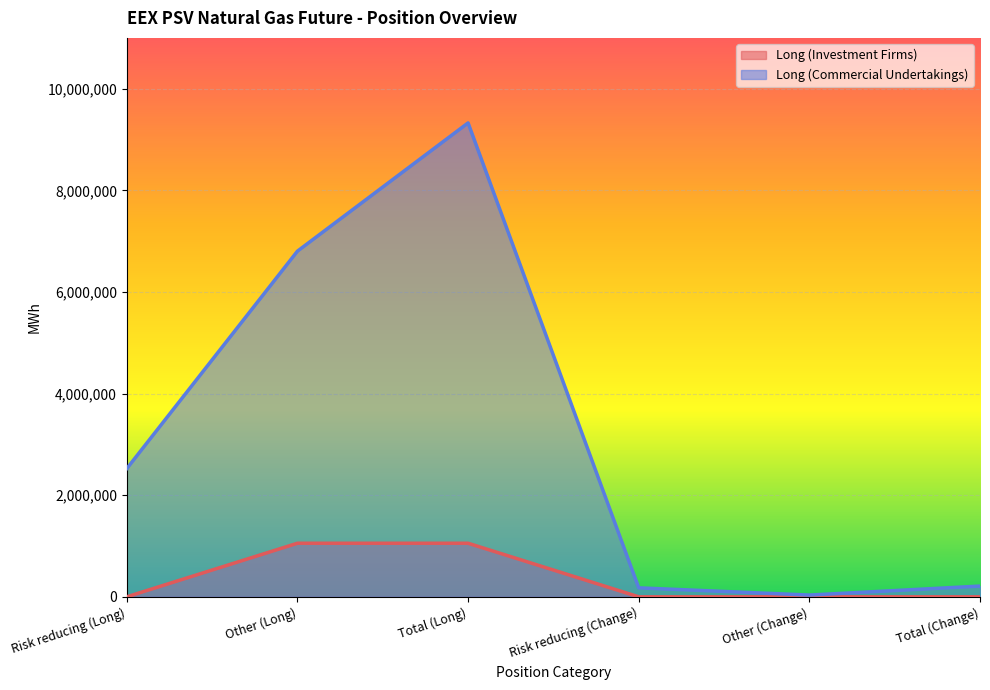

Reading left to right, extract all data points from this chart.

Long (Investment Firms): Risk reducing (Long)=0	Other (Long)=1054464	Total (Long)=1054464	Risk reducing (Change)=0	Other (Change)=0	Total (Change)=0
Long (Commercial Undertakings): Risk reducing (Long)=2523888	Other (Long)=6802848	Total (Long)=9326736	Risk reducing (Change)=176760	Other (Change)=34728	Total (Change)=211488